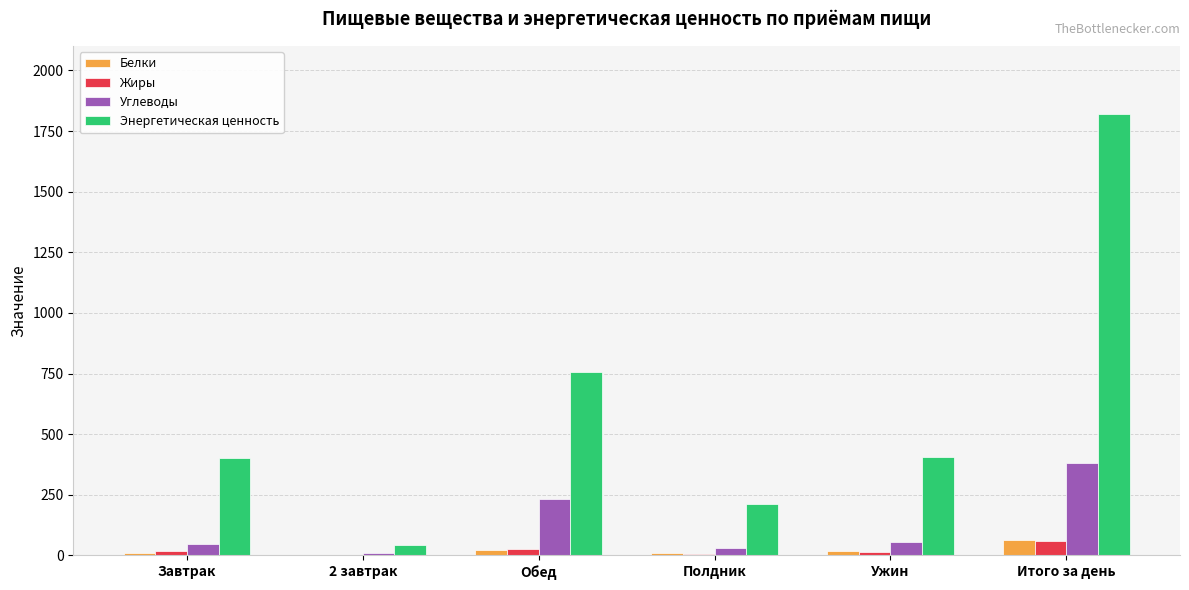

Which series has the largest total across all categories?

Энергетическая ценность